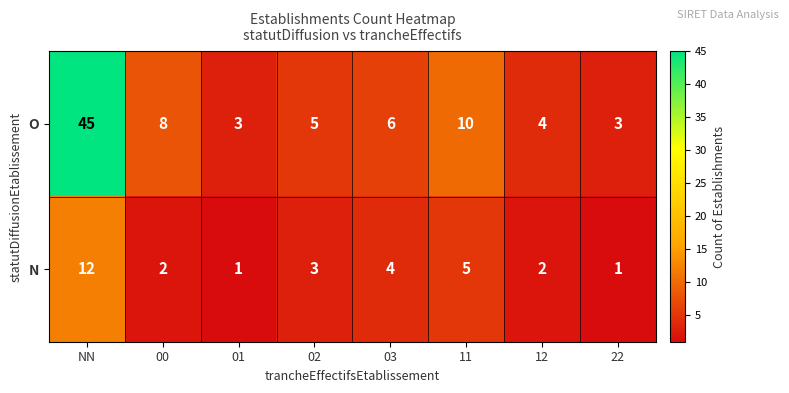

What is the greatest value displayed?

45